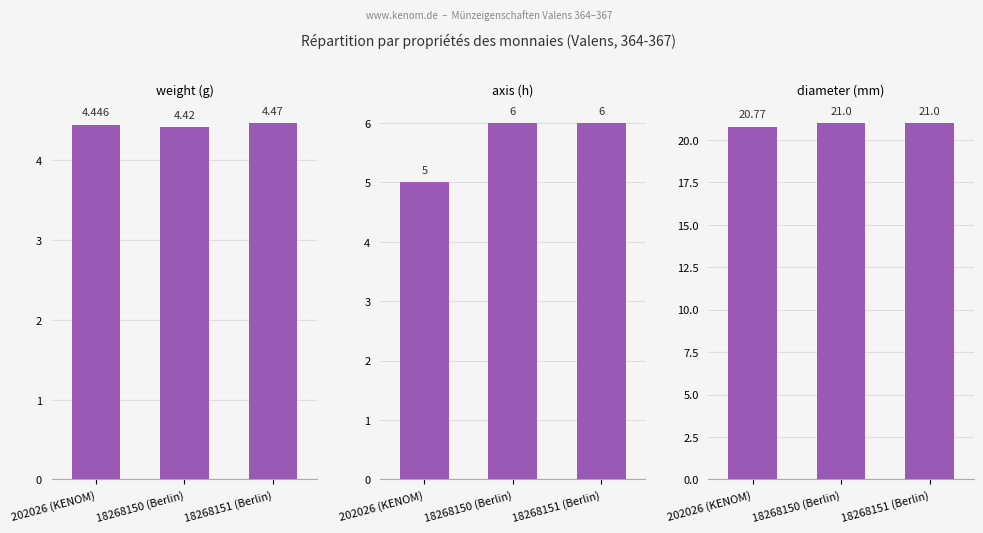

Which has a higher value, 18268151 (Berlin) or 202026 (KENOM)?

18268151 (Berlin)